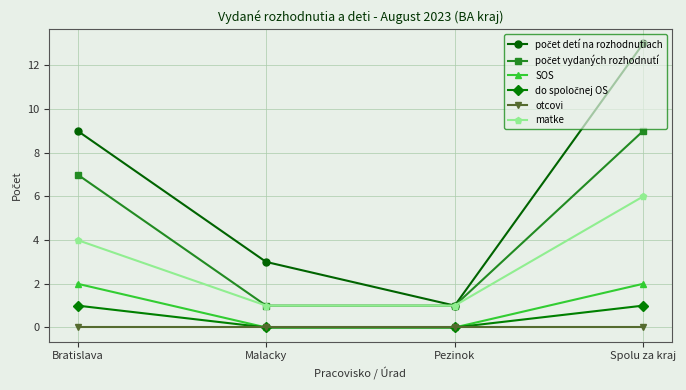

Does the chart display data point markers on the line(s)?

Yes